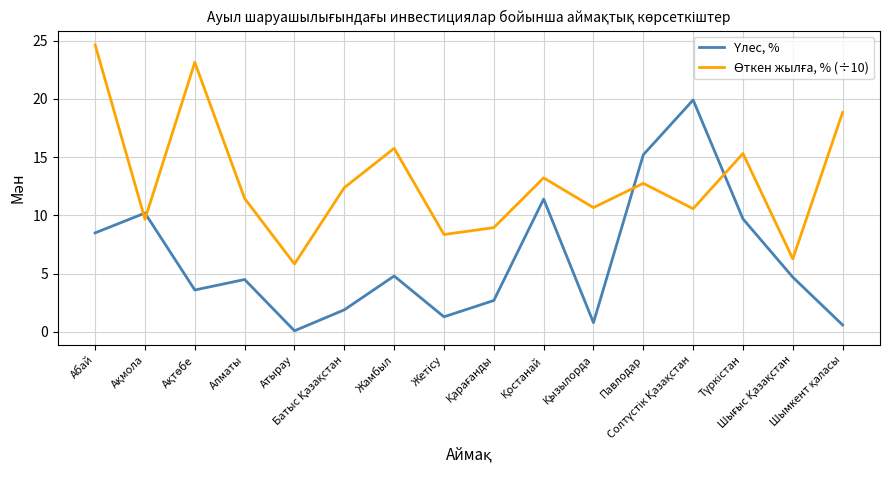

The Өткен жылға, % (÷10) series shows 20.4 at Батыс Қазақстан. True or false?

False